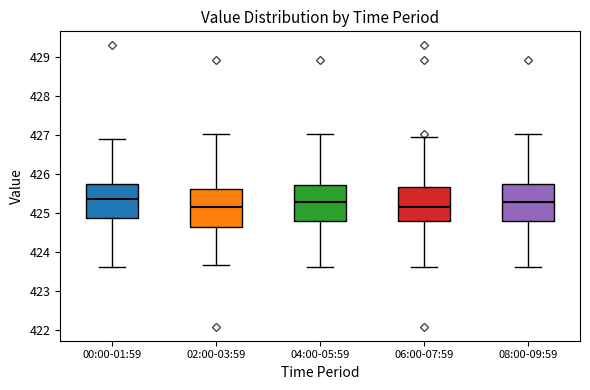

Reading left to right, transcribe this box plot: for each box, give where its median line is, the range the box spans, and where its two whiskers end, as read against the y-axis. The values are not printed on the chart, so give them approximately, as read against the axis.

00:00-01:59: median 425.3, box 424.9 to 425.7, whiskers 423.6 to 426.9
02:00-03:59: median 425.2, box 424.6 to 425.6, whiskers 423.7 to 427.0
04:00-05:59: median 425.3, box 424.8 to 425.7, whiskers 423.6 to 427.0
06:00-07:59: median 425.2, box 424.8 to 425.7, whiskers 423.6 to 427.0
08:00-09:59: median 425.3, box 424.8 to 425.7, whiskers 423.6 to 427.0